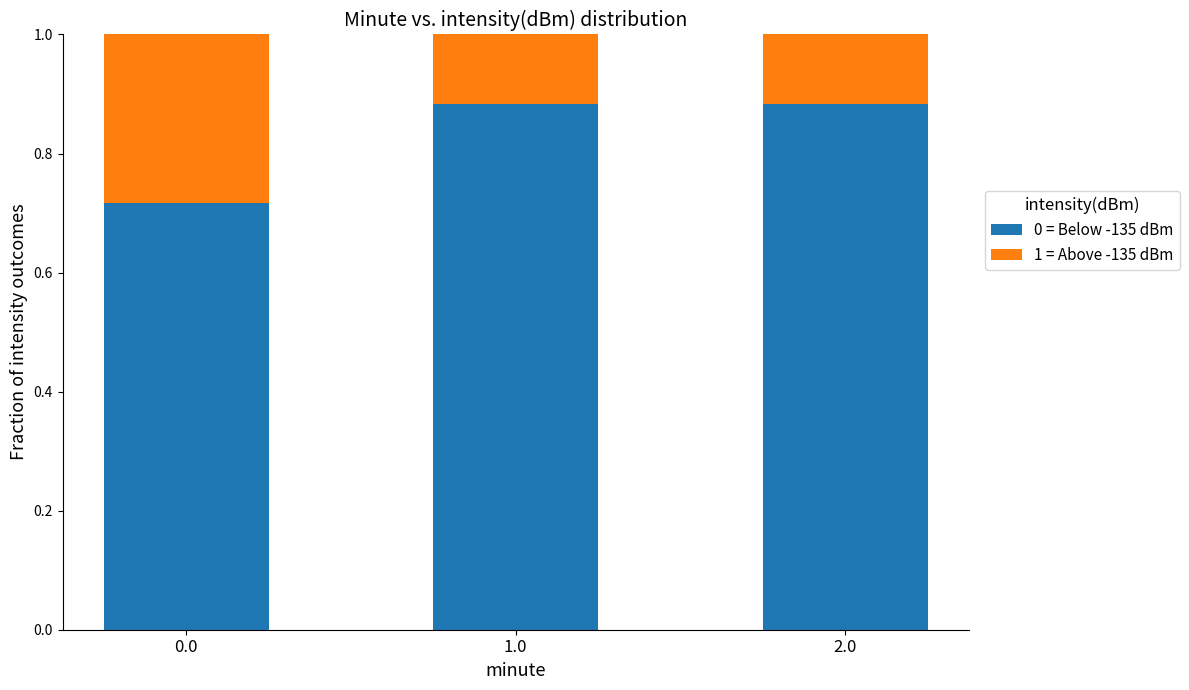

The 0 = Below -135 dBm series shows 0.6 at 2.0. True or false?

False